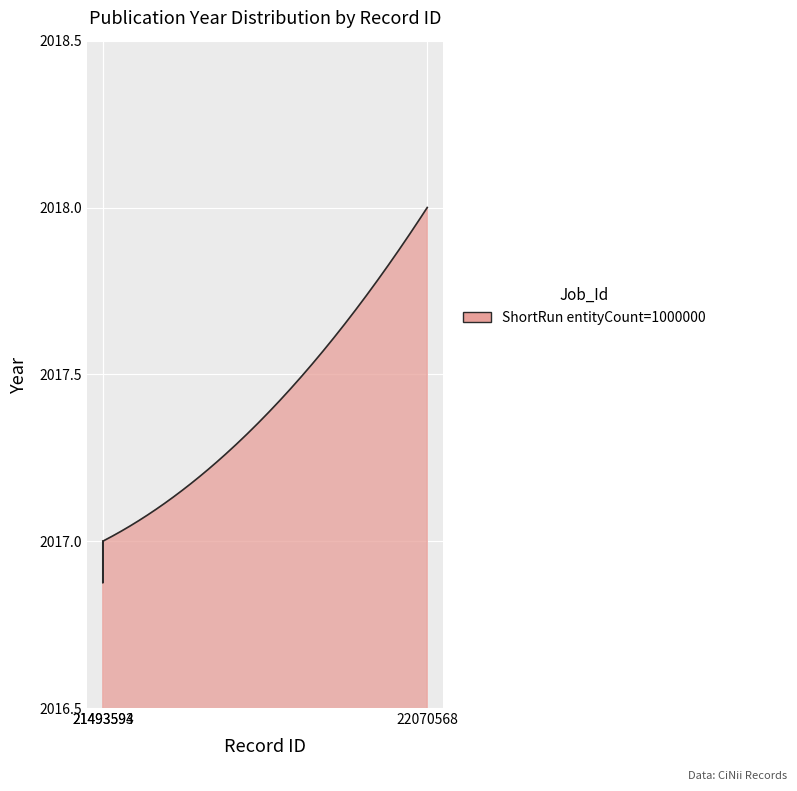

What is the difference between the maximum and minimum values?

1.1